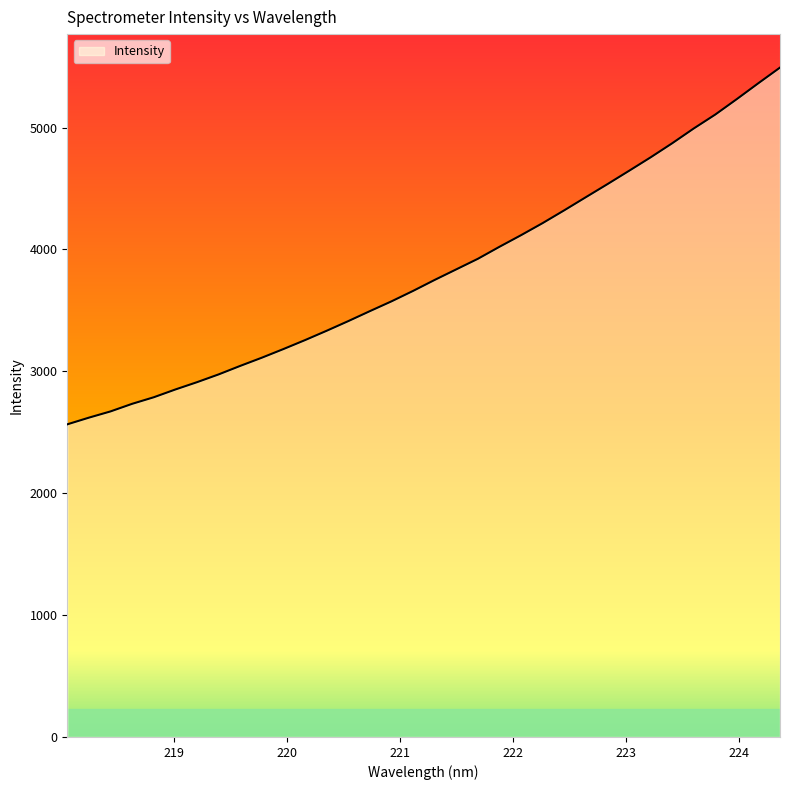

What is the minimum value shown in the chart?

2565.0